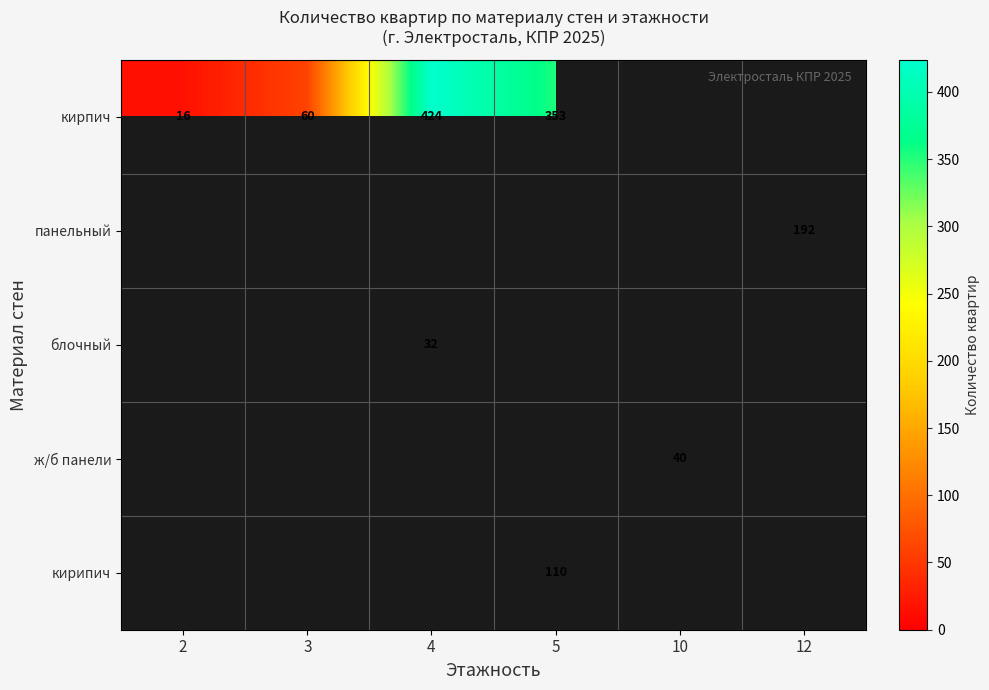

The value of блочный at 4 is 19. True or false?

False